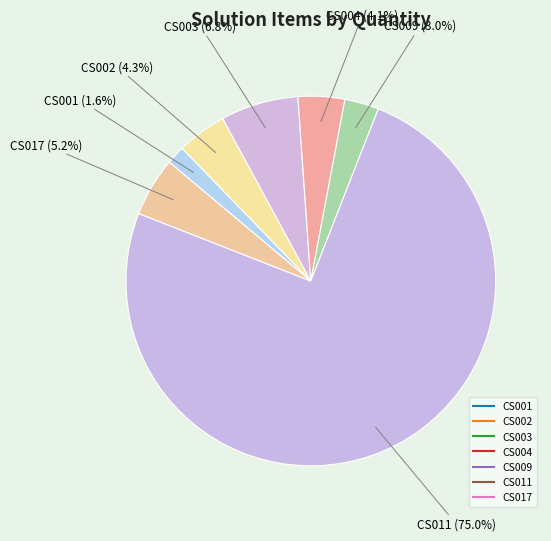

How many slices are in this pie chart?

7